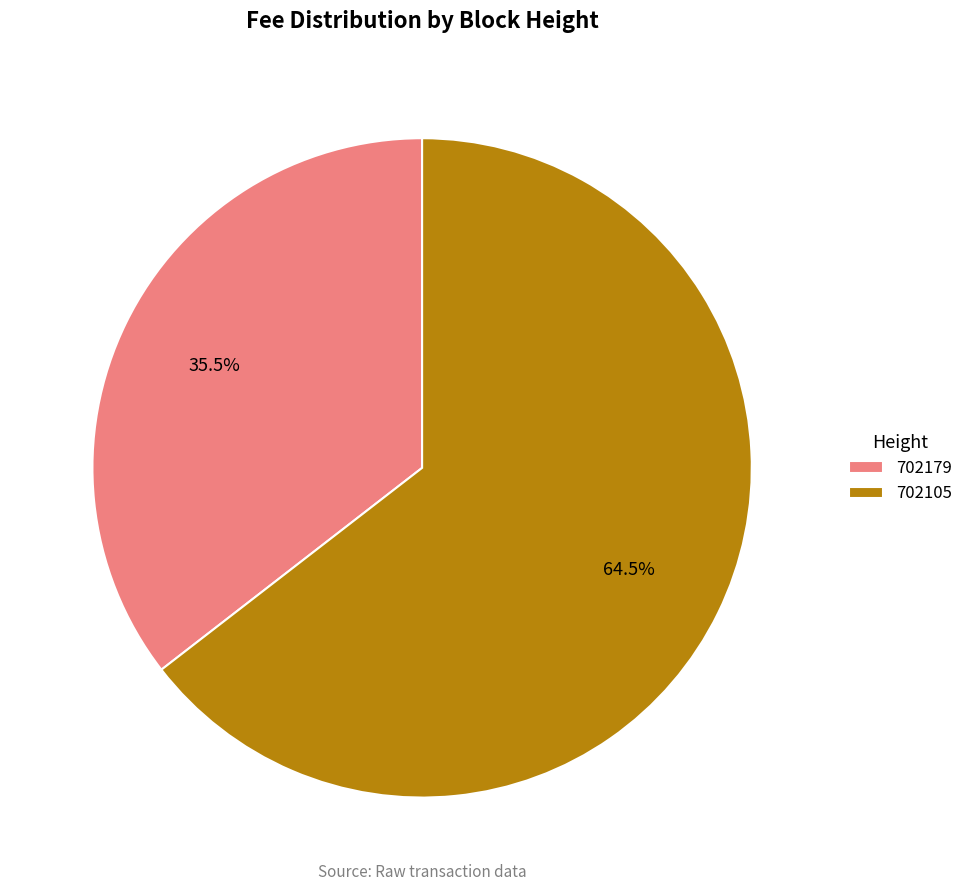

Is 702179 the majority of the pie?

No